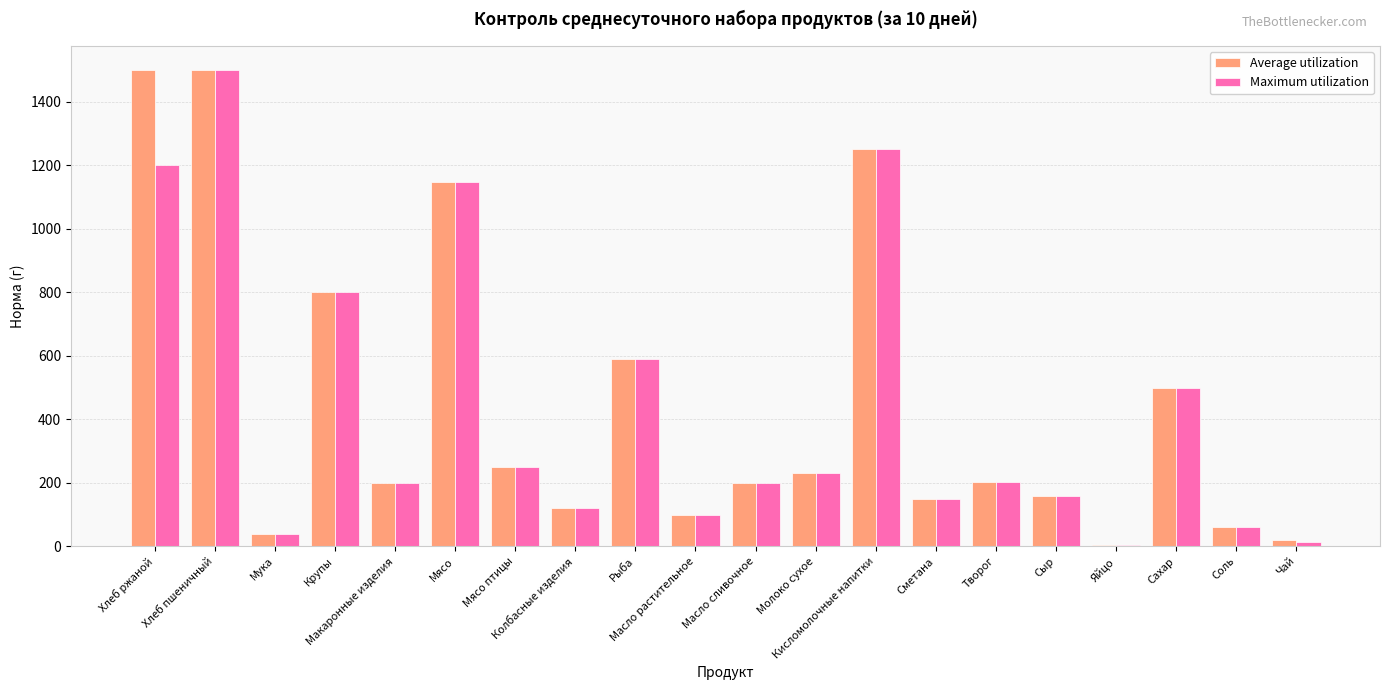

What is the minimum value for Maximum utilization?

5